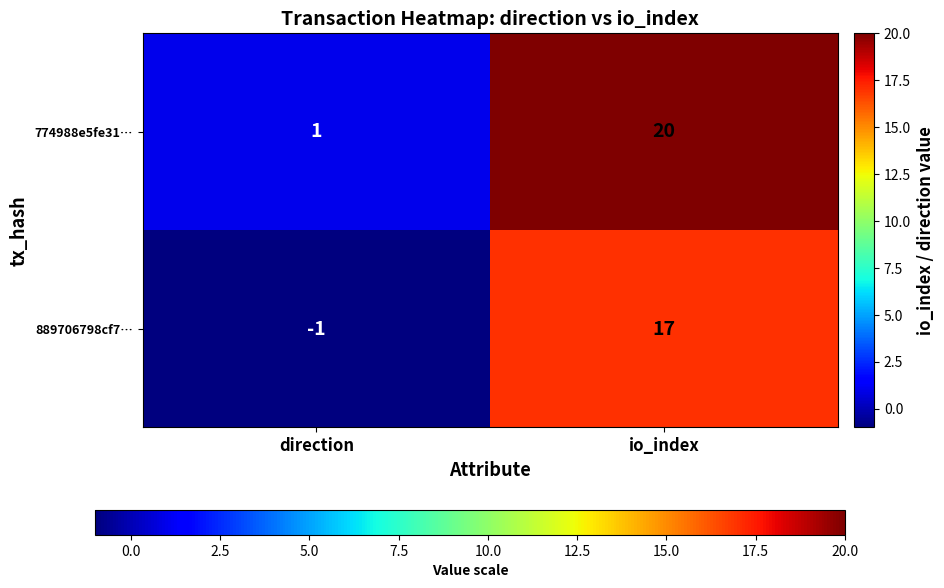

Which series has the largest range (max minus min)?

774988e5fe31…